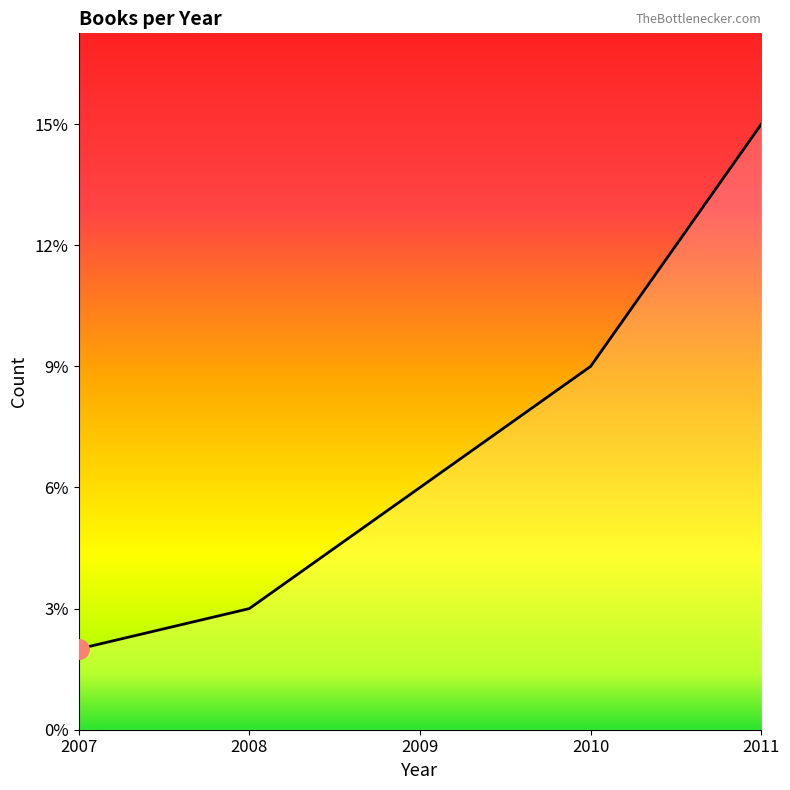

Is it true that the value at 2009 is 6?

True